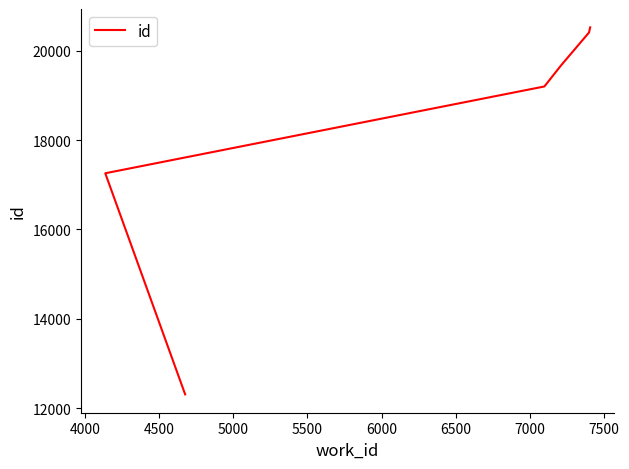

What is the maximum value shown in the chart?

20527